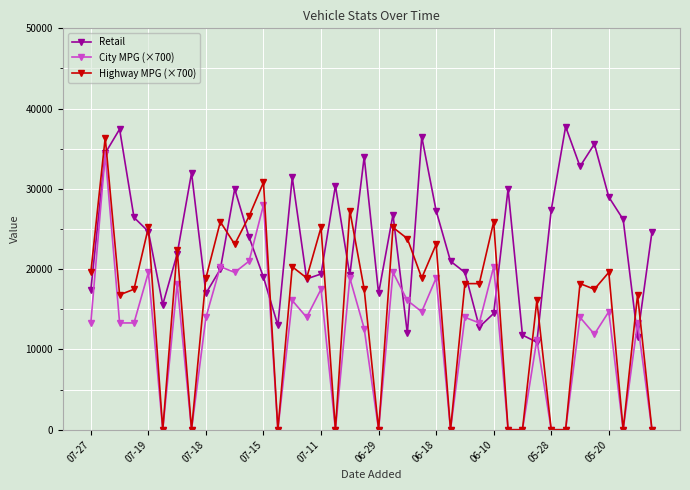

Is this an area chart (filled region under the line)?

No